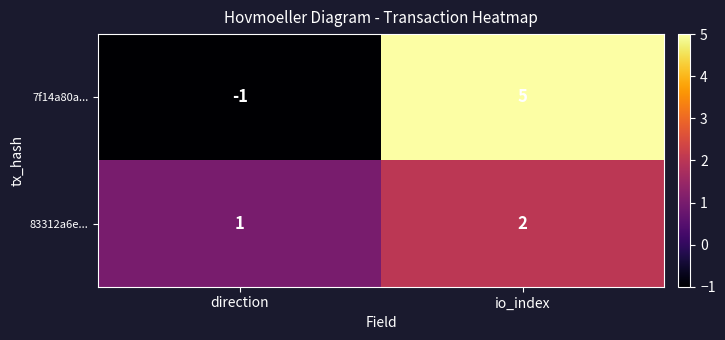

Which series has the largest total across all categories?

7f14a80a...